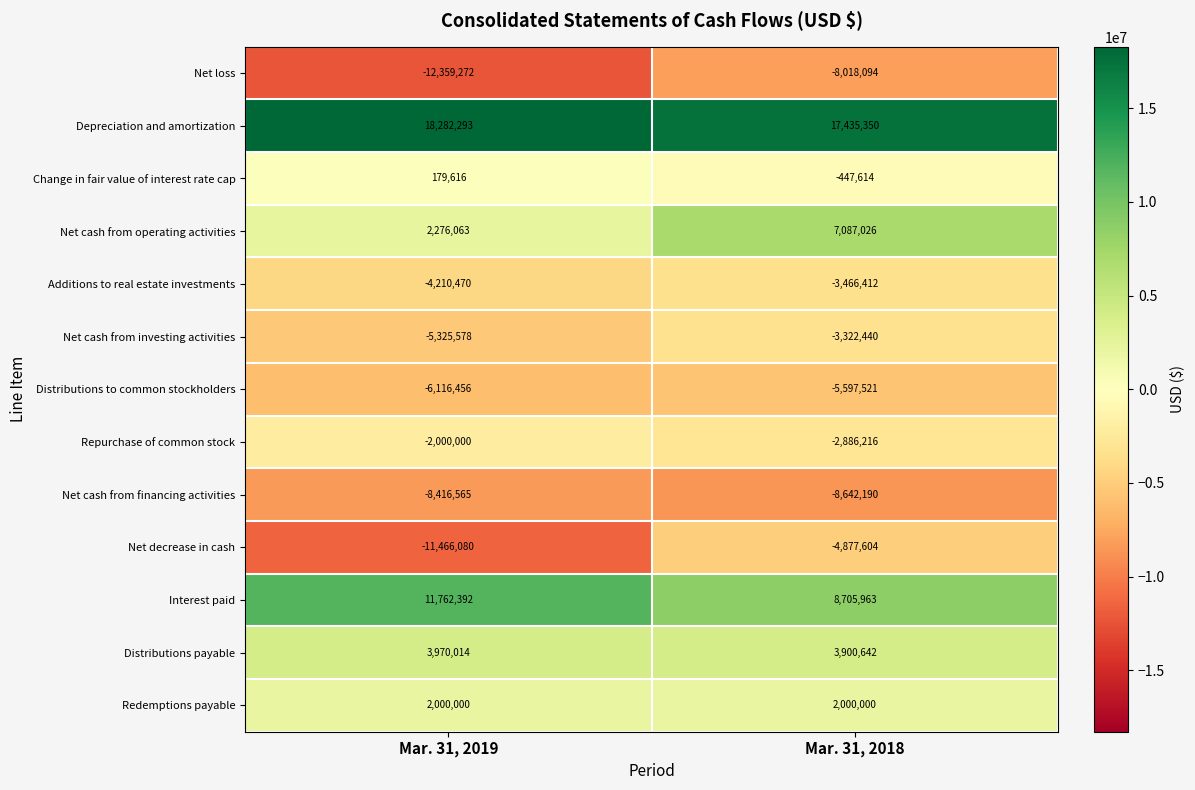

Where is Interest paid nearest to the value 10234177?

Mar. 31, 2018